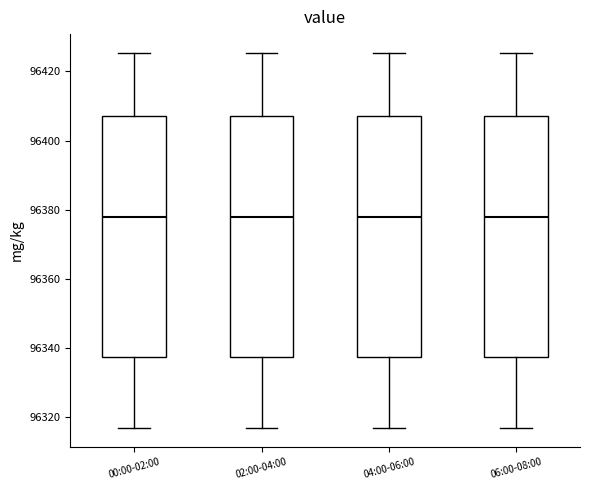

Reading left to right, transcribe this box plot: for each box, give where its median line is, the range the box spans, and where its two whiskers end, as read against the y-axis. The values are not printed on the chart, so give them approximately, as read against the axis.

00:00-02:00: median 96378, box 96338 to 96408, whiskers 96316 to 96426
02:00-04:00: median 96378, box 96338 to 96408, whiskers 96316 to 96426
04:00-06:00: median 96378, box 96338 to 96408, whiskers 96316 to 96426
06:00-08:00: median 96378, box 96338 to 96408, whiskers 96316 to 96426